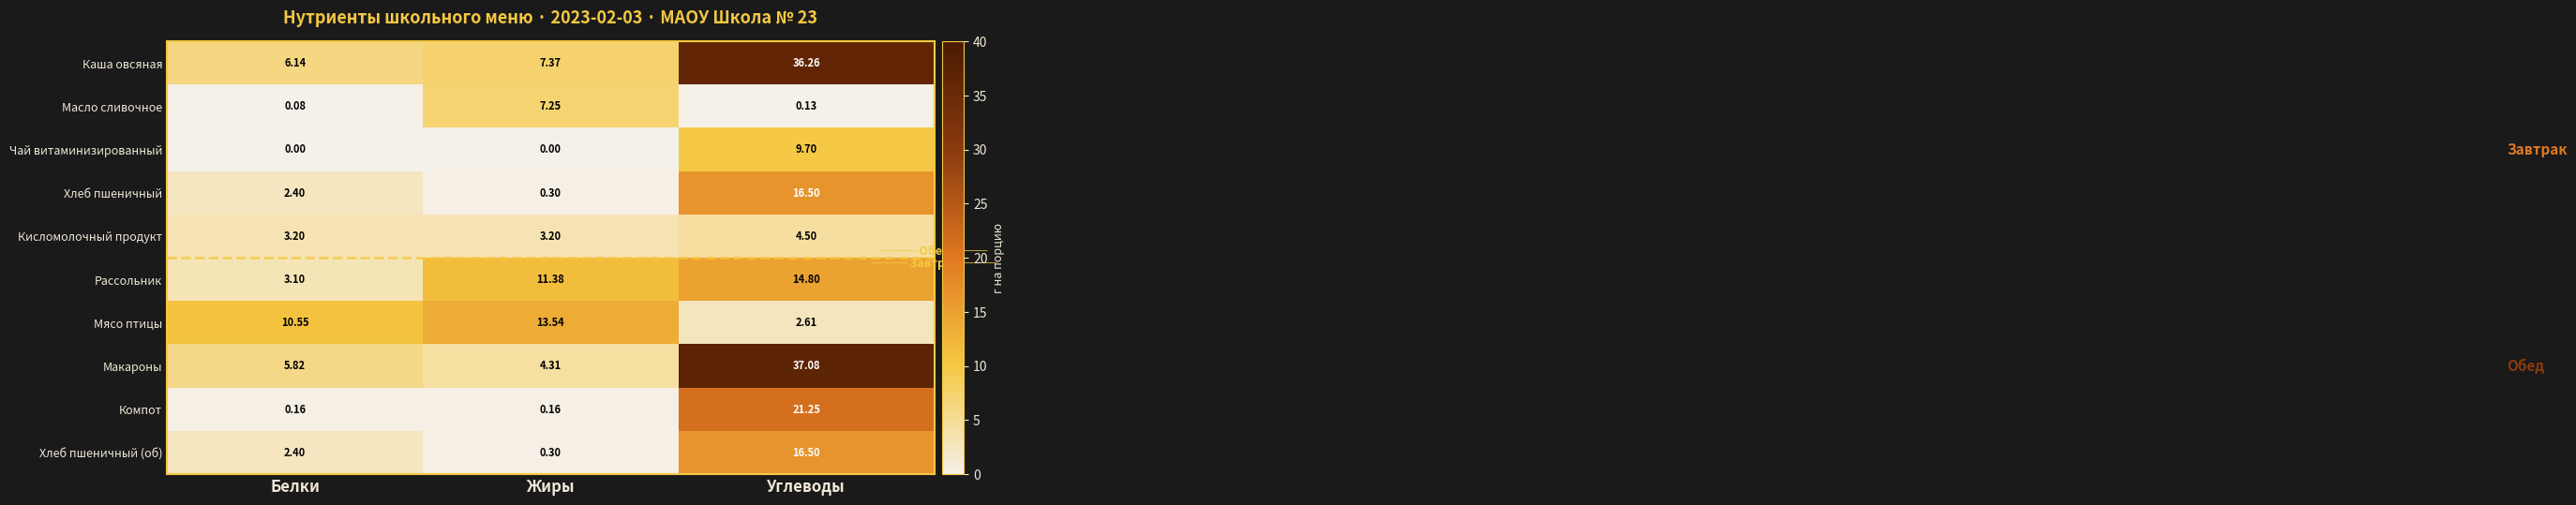

Rank the categories by Масло сливочное value from highest to lowest.

Жиры, Углеводы, Белки